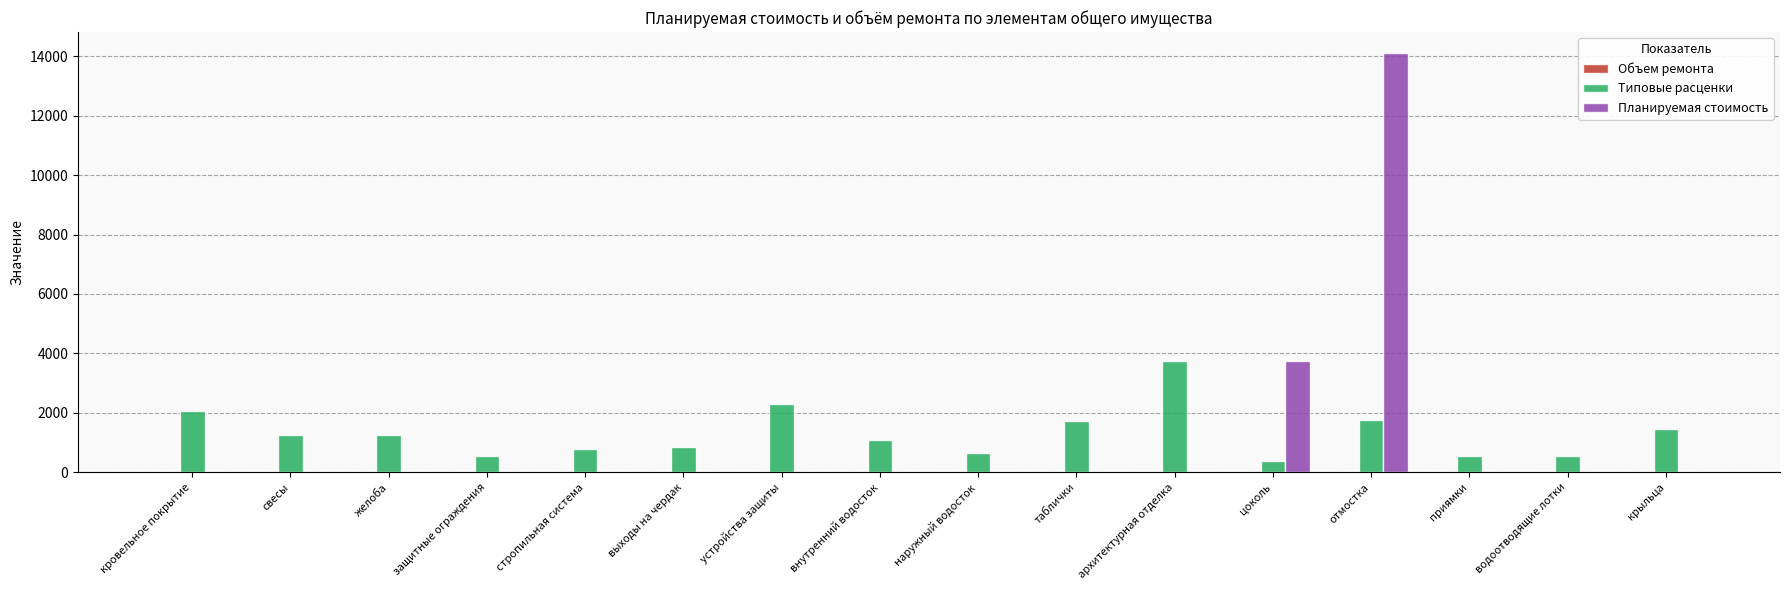

Between выходы на чердак and устройства защиты, which series saw the biggest shift?

Типовые расценки